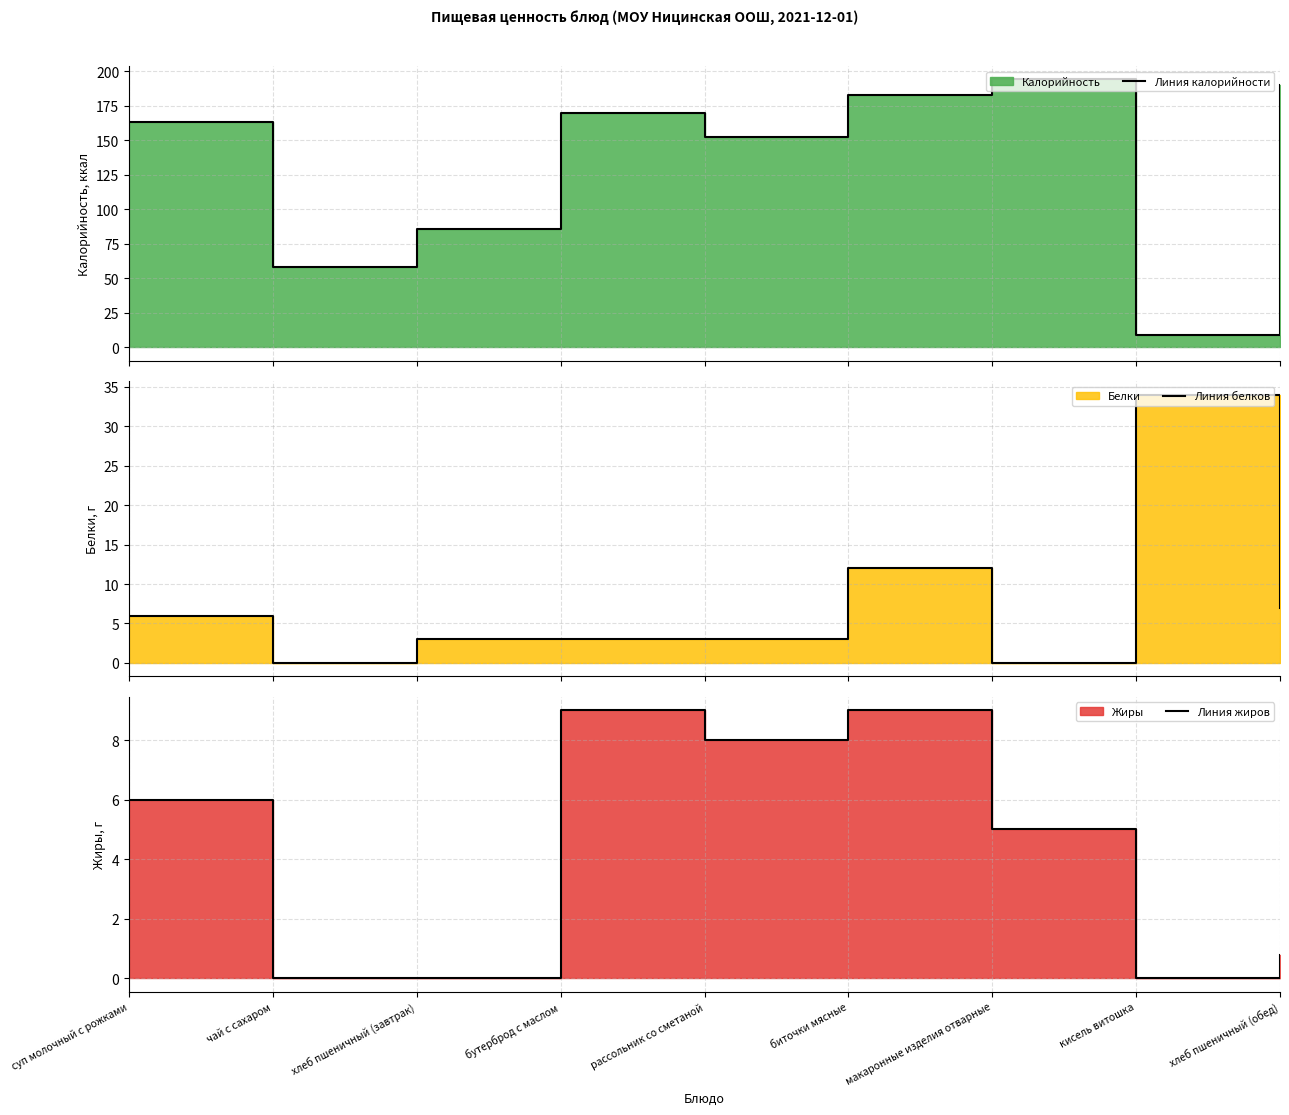

Does the chart have visible grid lines?

Yes